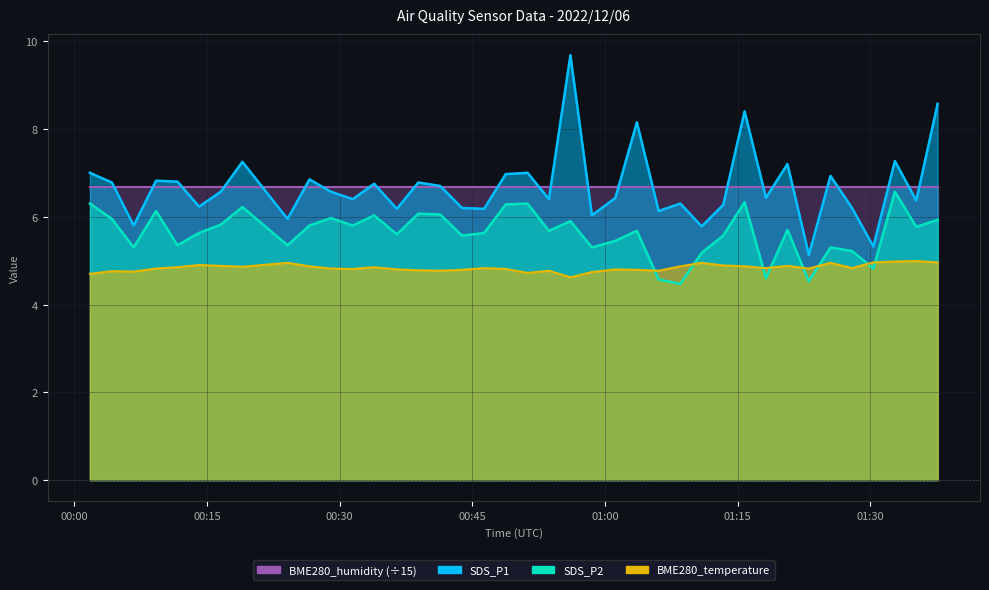

What is the label of the 5th point from the left?

2022/12/06 00:11:39